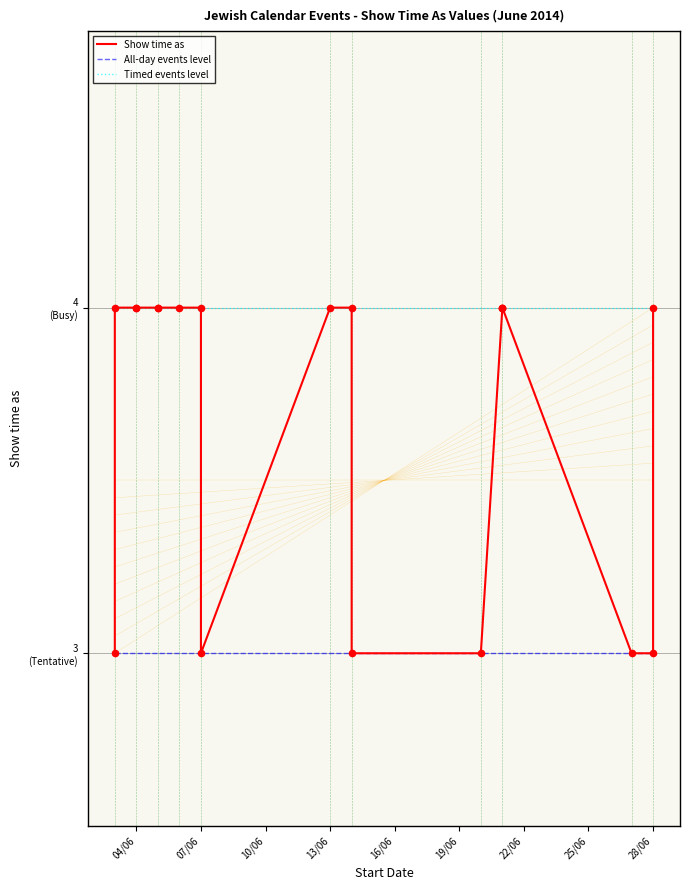

Which has a higher value, 3/6/2014 or 21/6/2014?

21/6/2014